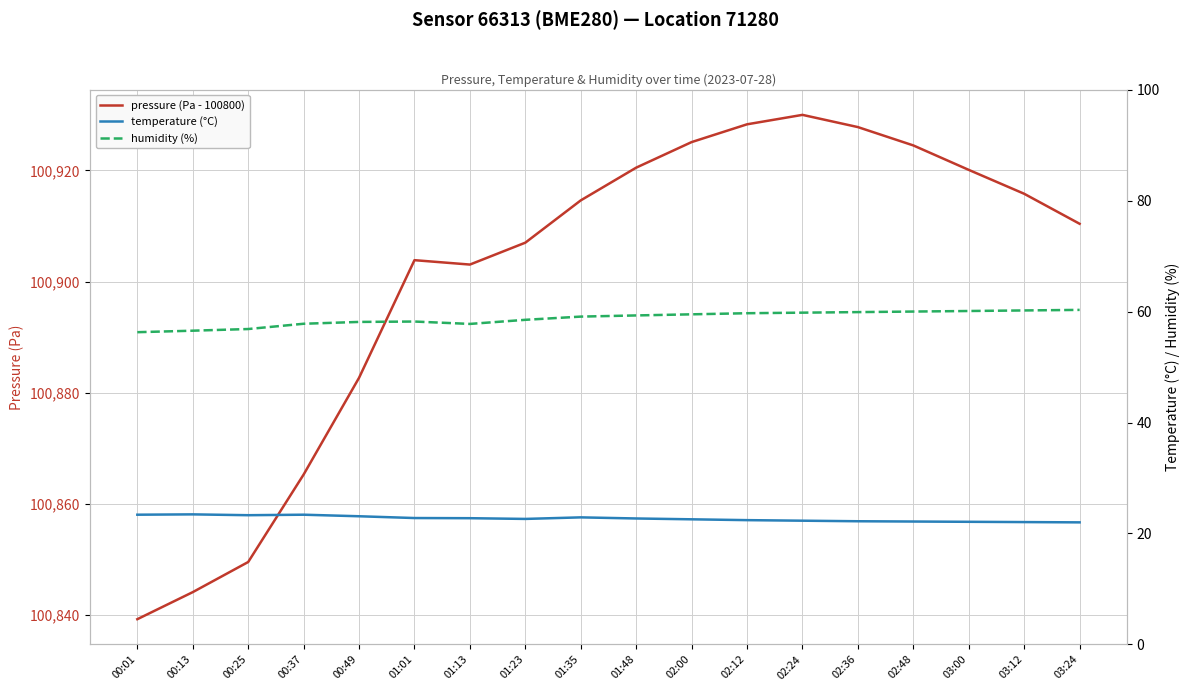

Reading left to right, what are all the values shown in this chart?

pressure (Pa - 100800): 00:01=39.2	00:13=44.1	00:25=49.5	00:37=65.3	00:49=82.7	01:01=103.9	01:13=103.1	01:23=107.0	01:35=114.6	01:48=120.5	02:00=125.1	02:12=128.3	02:24=130.0	02:36=127.8	02:48=124.5	03:00=120.1	03:12=115.8	03:24=110.4
temperature (°C): 00:01=23.4	00:13=23.4	00:25=23.3	00:37=23.4	00:49=23.1	01:01=22.8	01:13=22.8	01:23=22.6	01:35=22.9	01:48=22.7	02:00=22.6	02:12=22.4	02:24=22.3	02:36=22.2	02:48=22.1	03:00=22.1	03:12=22.1	03:24=22.0
humidity (%): 00:01=56.3	00:13=56.5	00:25=56.9	00:37=57.8	00:49=58.1	01:01=58.2	01:13=57.8	01:23=58.5	01:35=59.1	01:48=59.3	02:00=59.5	02:12=59.7	02:24=59.8	02:36=59.9	02:48=60.0	03:00=60.1	03:12=60.2	03:24=60.3